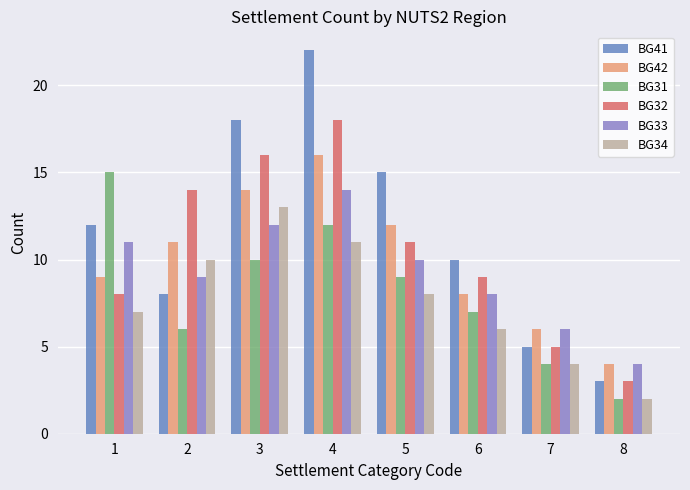

Reading left to right, what are all the values shown in this chart?

BG41: 12	8	18	22	15	10	5	3
BG42: 9	11	14	16	12	8	6	4
BG31: 15	6	10	12	9	7	4	2
BG32: 8	14	16	18	11	9	5	3
BG33: 11	9	12	14	10	8	6	4
BG34: 7	10	13	11	8	6	4	2